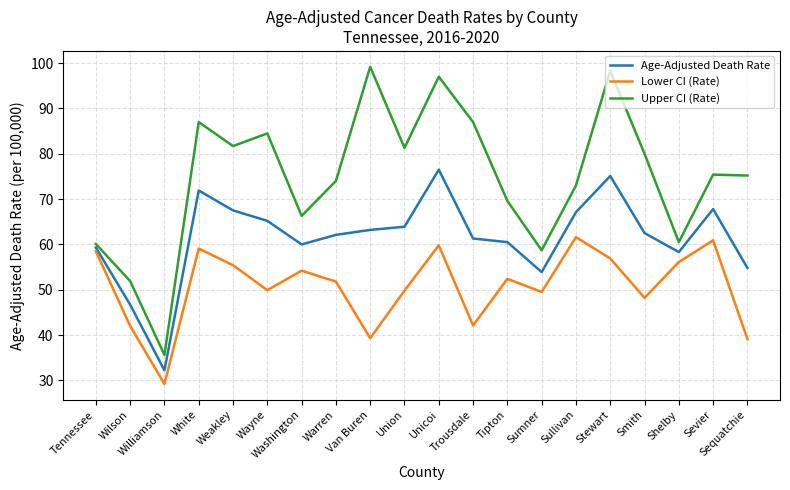

True or false: Age-Adjusted Death Rate and Lower CI (Rate) cross at least once.

False